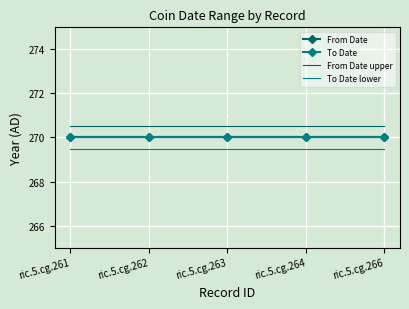

Which label corresponds to the largest value in the chart?

ric.5.cg.261